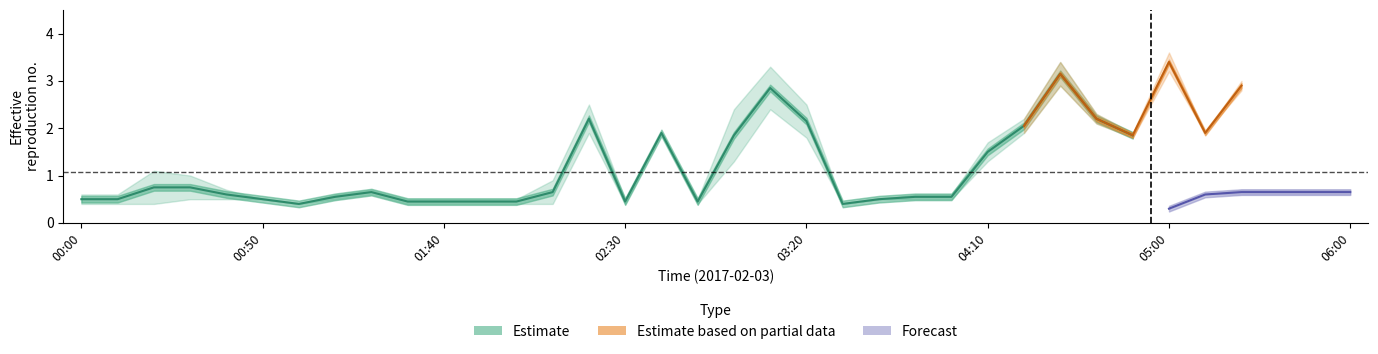

What is the greatest value displayed?

3.6